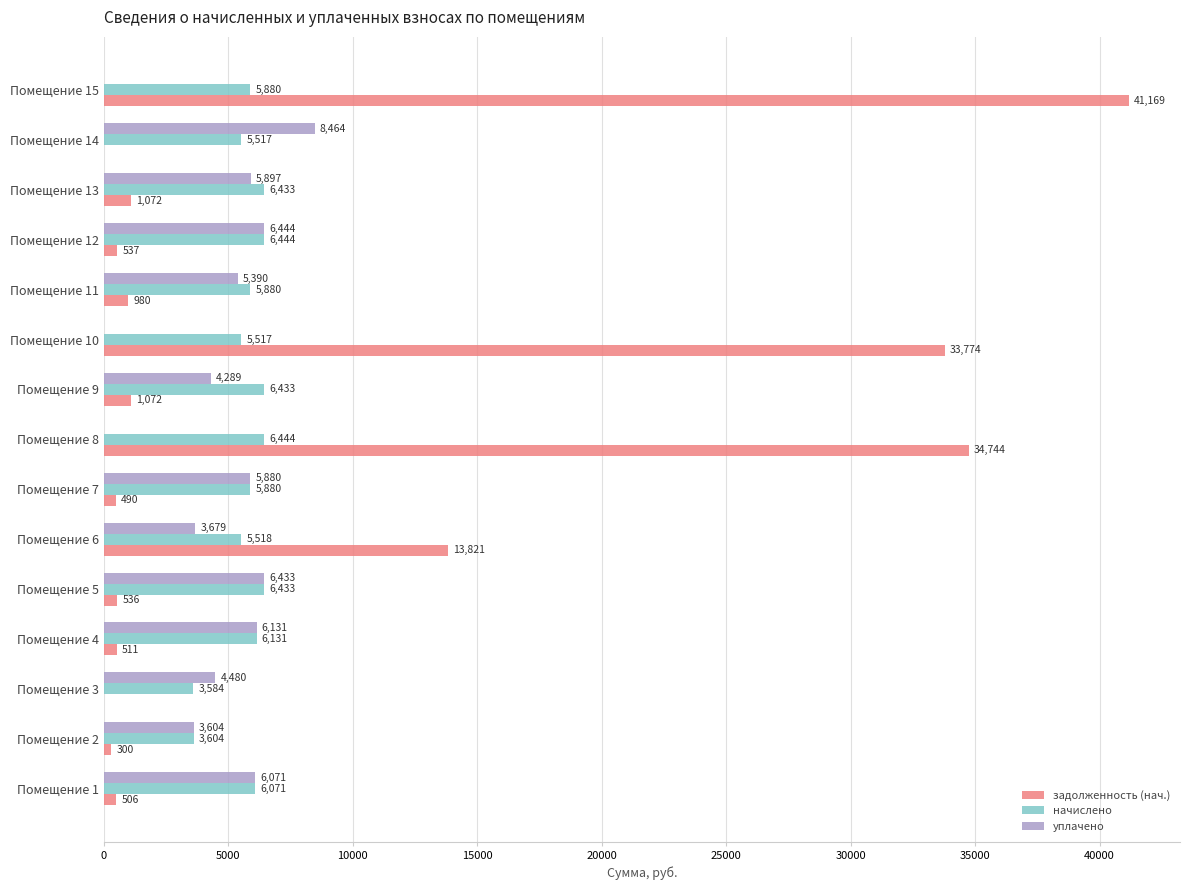

How many data points in задолженность (нач.) are above 536?

9